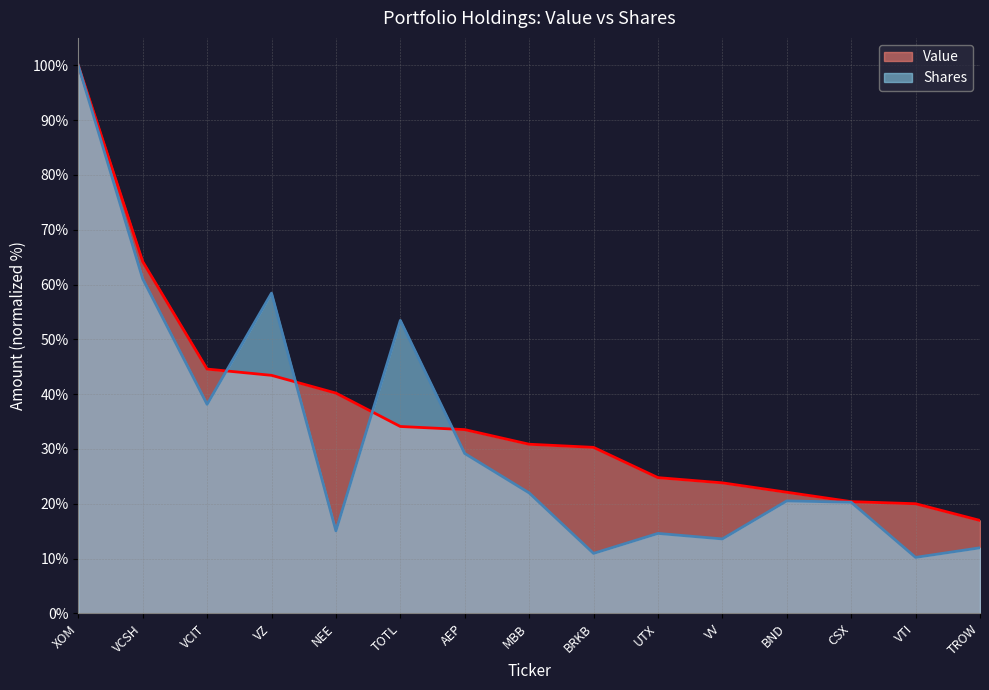

Which series has the widest spread of values?

Shares